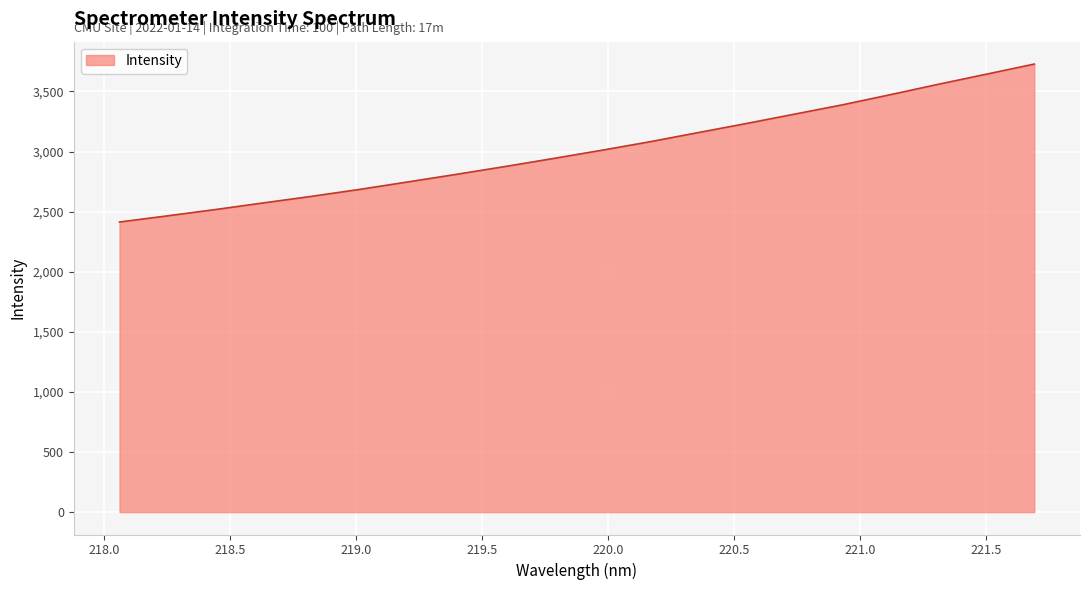

How many lines are shown in the chart?

1